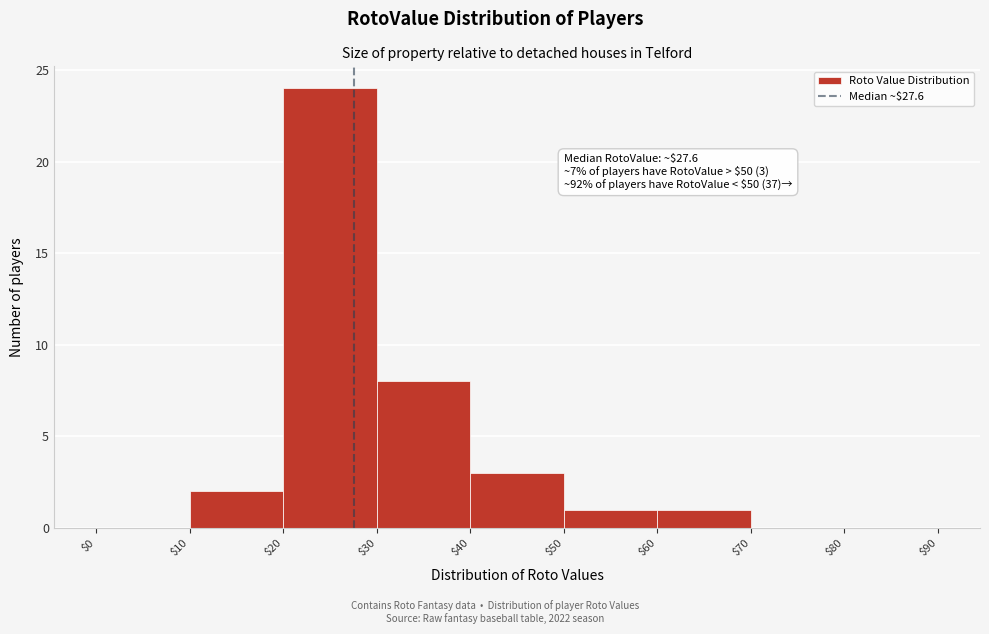

Which range on the x-axis has the tallest bar?

$20 to $30